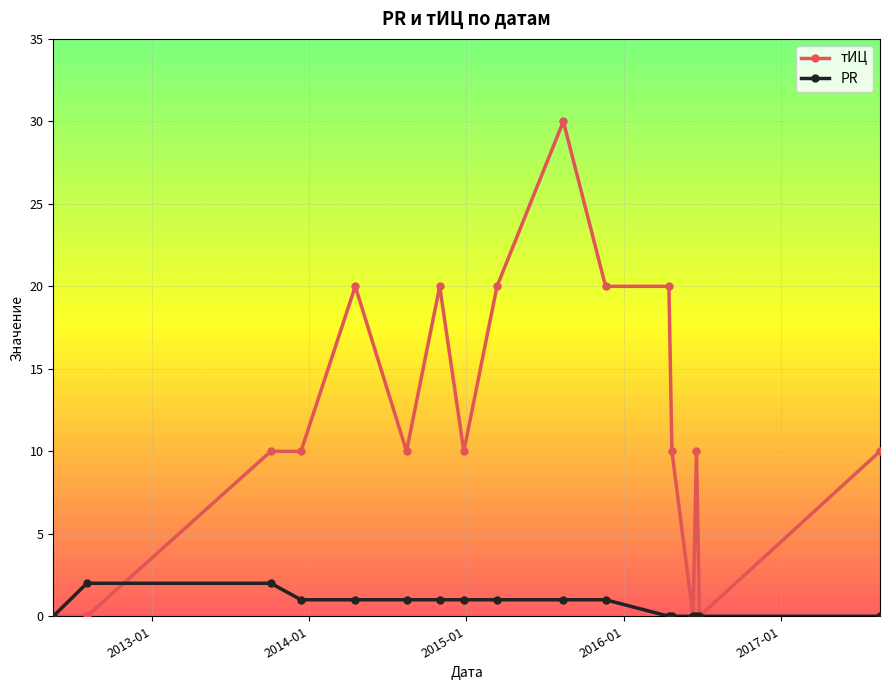

Rank the series by their maximum value, from highest to lowest.

тИЦ, PR